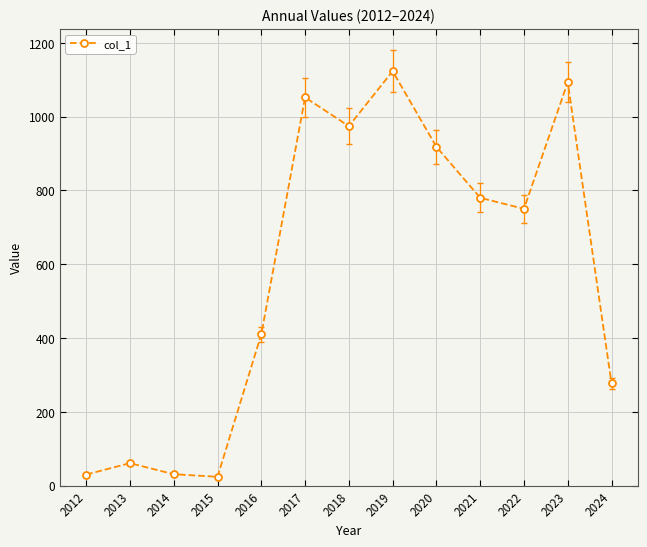

How many interior local peaks (higher than both neighbors) does the data have?

4